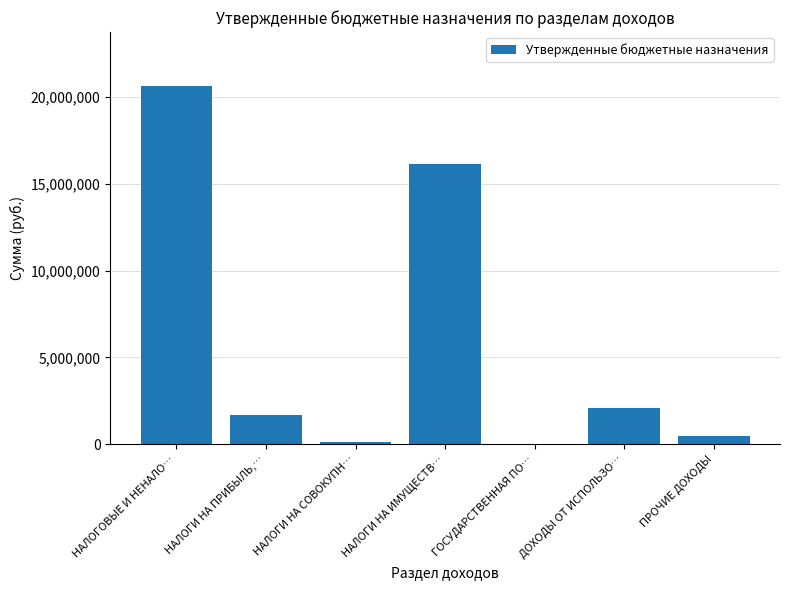

What is the change in value from НАЛОГОВЫЕ И НЕНАЛО… to НАЛОГИ НА ПРИБЫЛЬ,…?

-18905000